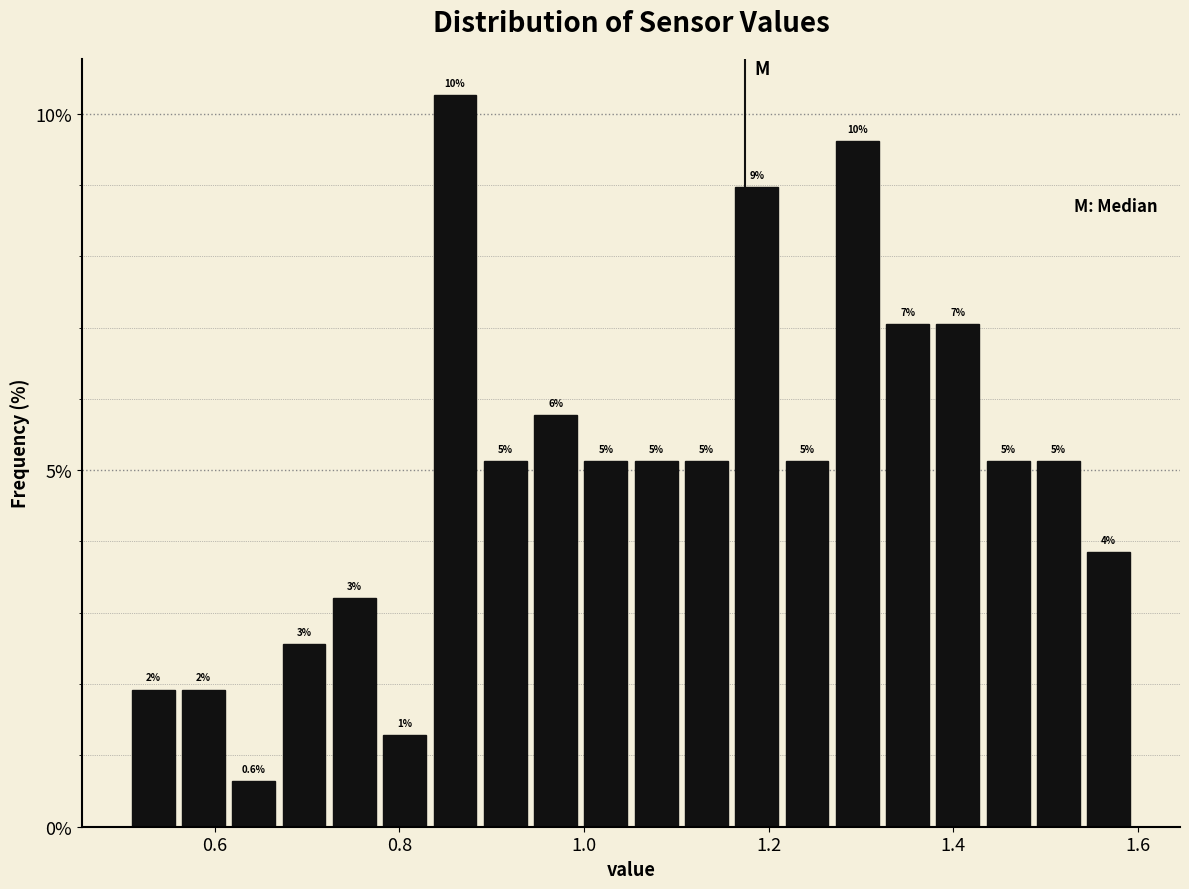

Around what value on the x-axis is the tallest bar? Give the approximate position of its centre, as read against the axis.

0.86